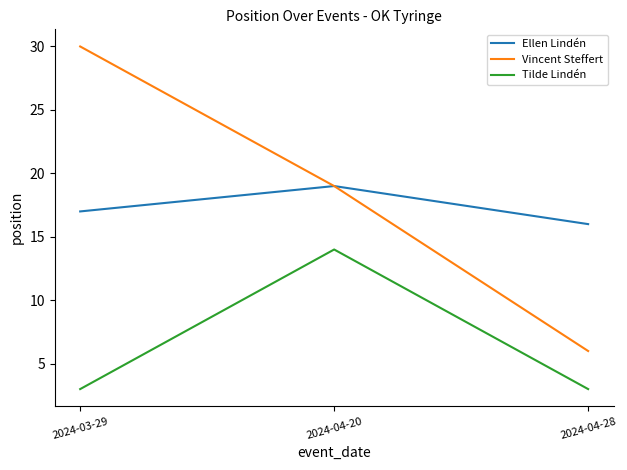

What is the minimum value for Ellen Lindén?

16